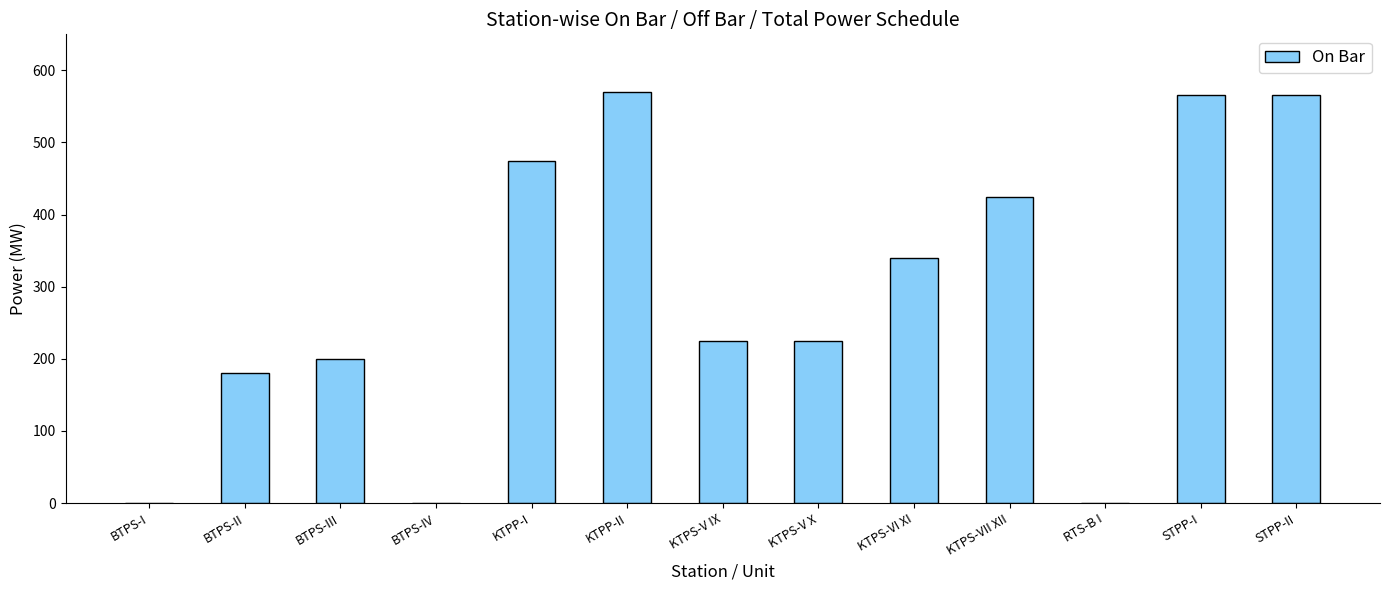

Which has a higher value, KTPS-VII XII or KTPP-II?

KTPP-II